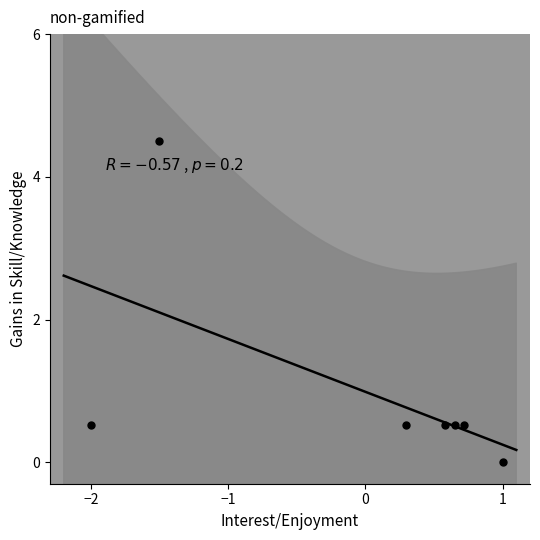

What is the range of Y values (max minus min)?

4.5